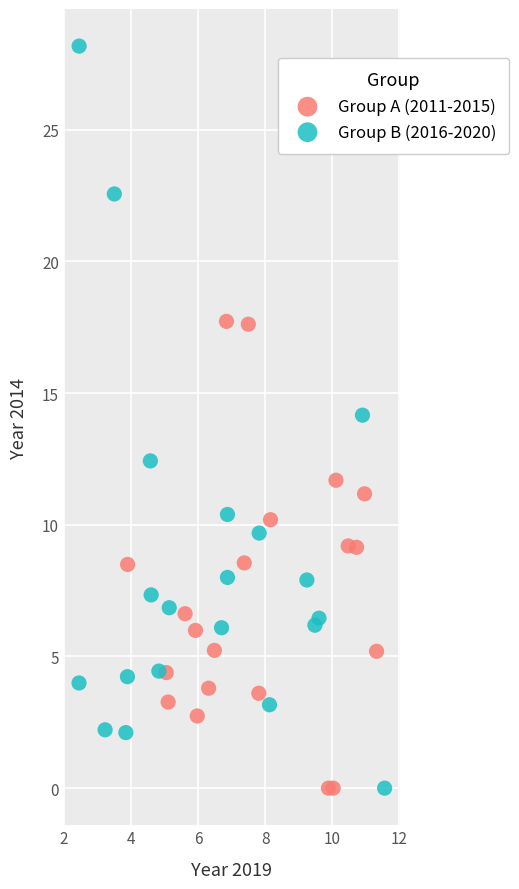

What are all the series names shown in the legend?

Group A (2011-2015), Group B (2016-2020)